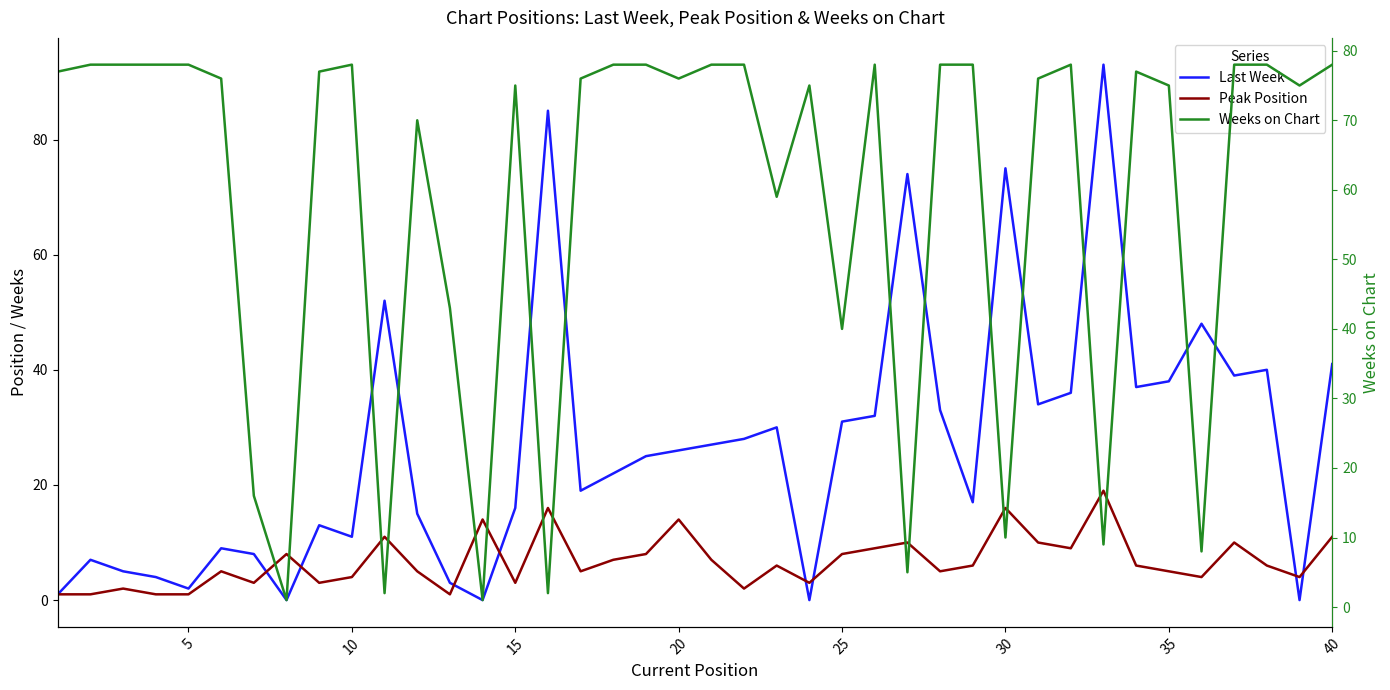

True or false: Last Week and Weeks on Chart cross at least once.

True